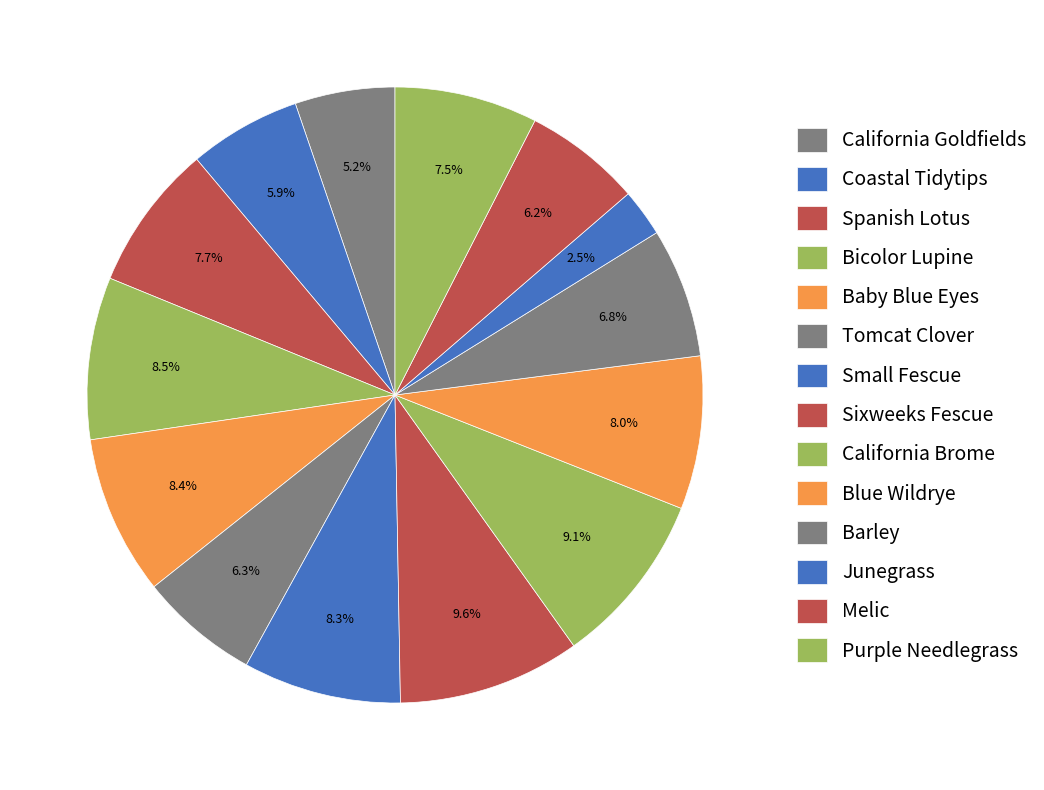

To the nearest percent, what percentage of the pie is Coastal Tidytips?

6%